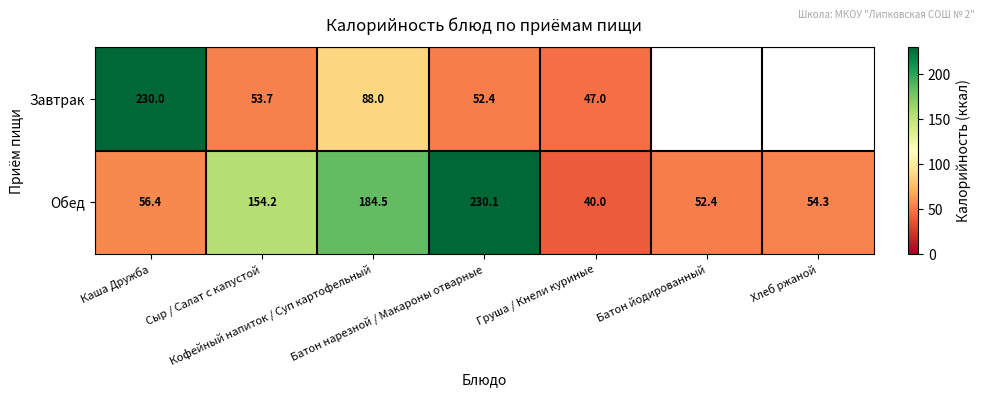

At how many categories does at least one series exceed 207?

2